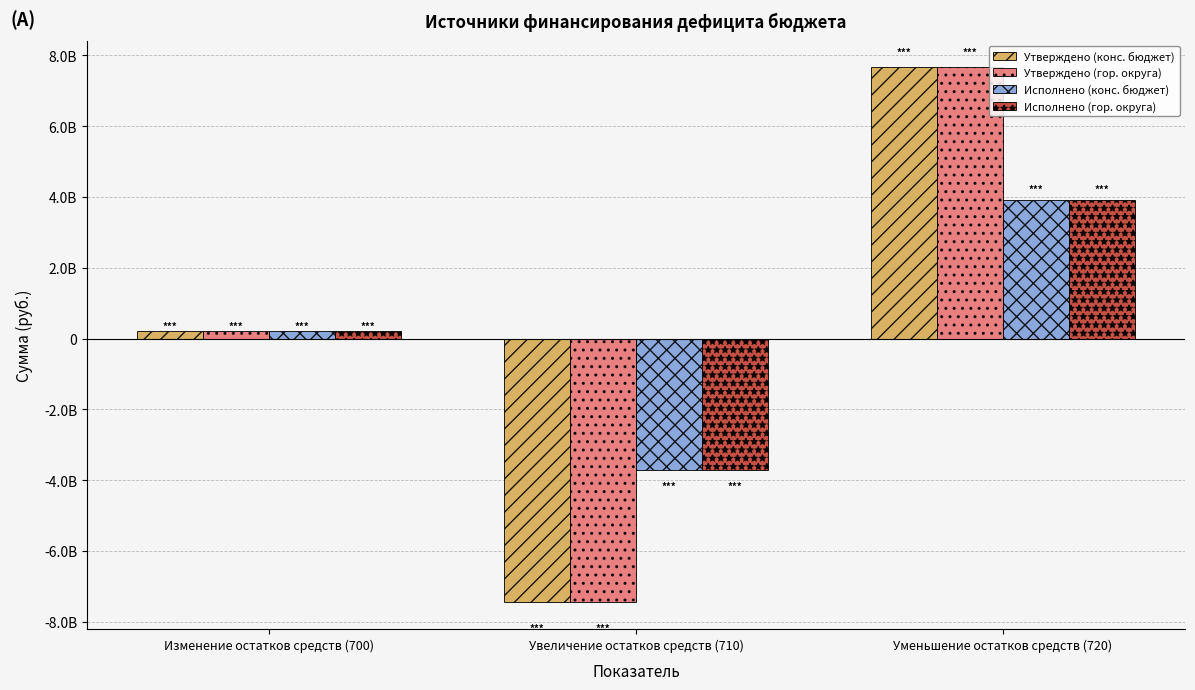

At which label does Утверждено (гор. округа) first exceed 213654808?

Изменение остатков средств (700)